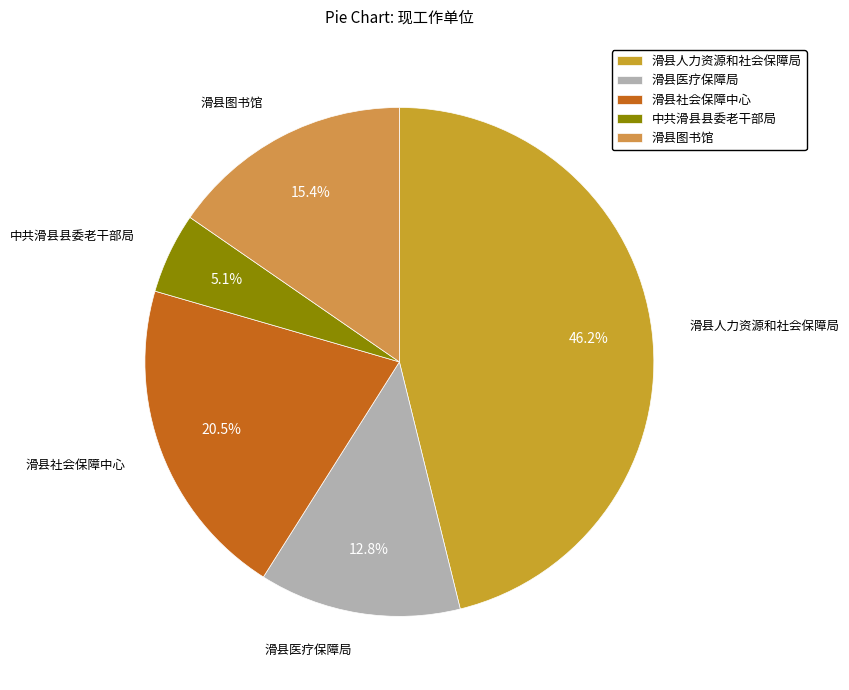

To the nearest percent, what portion does 滑县人力资源和社会保障局 represent?

46%